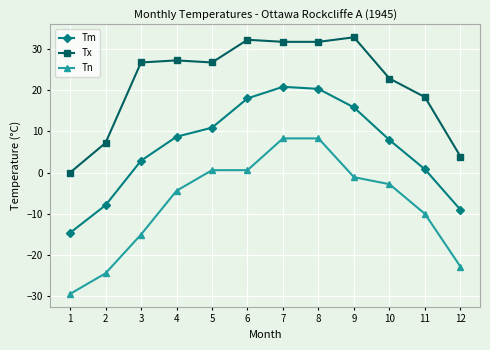

What value does the Tm series have at 5?

10.9